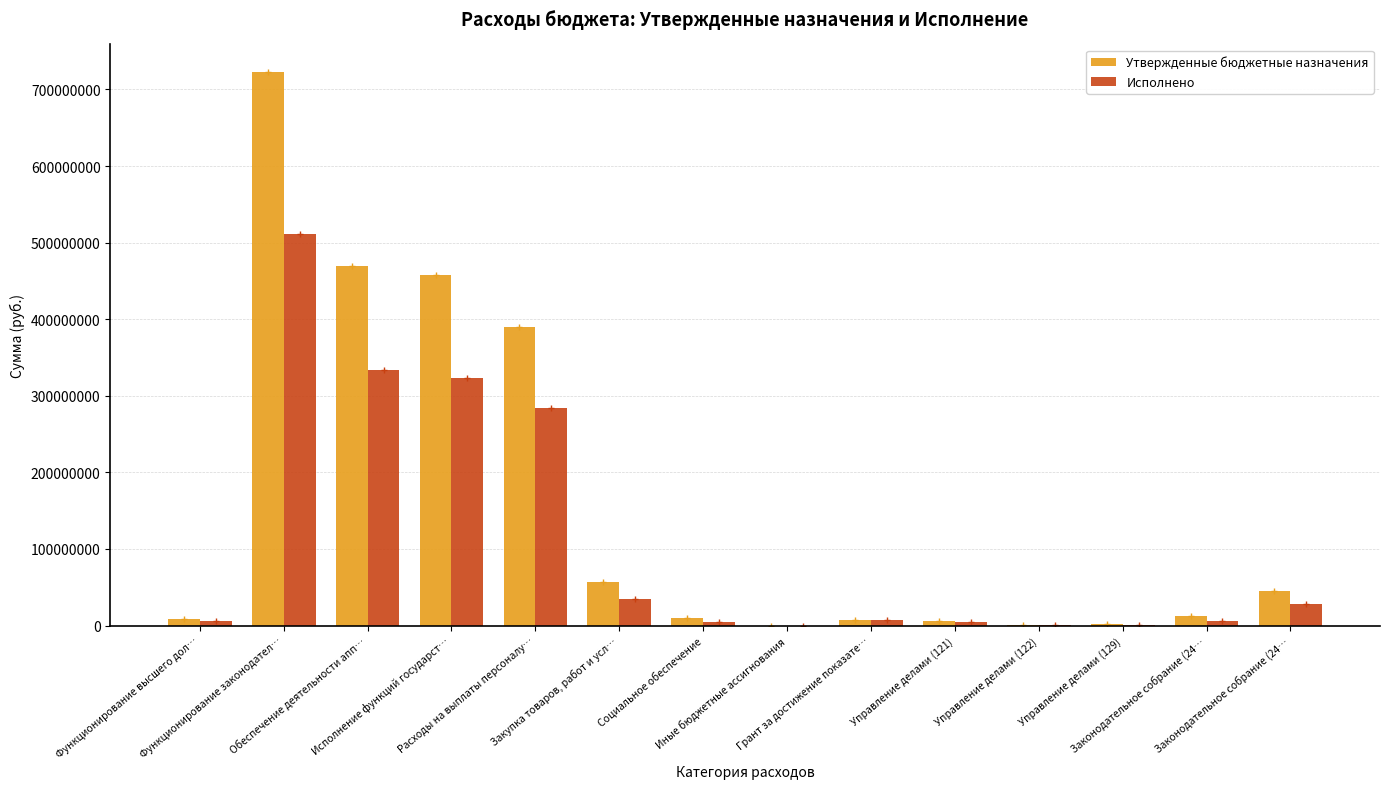

At which label does Исполнено first exceed 7584105?

Функционирование законодател…